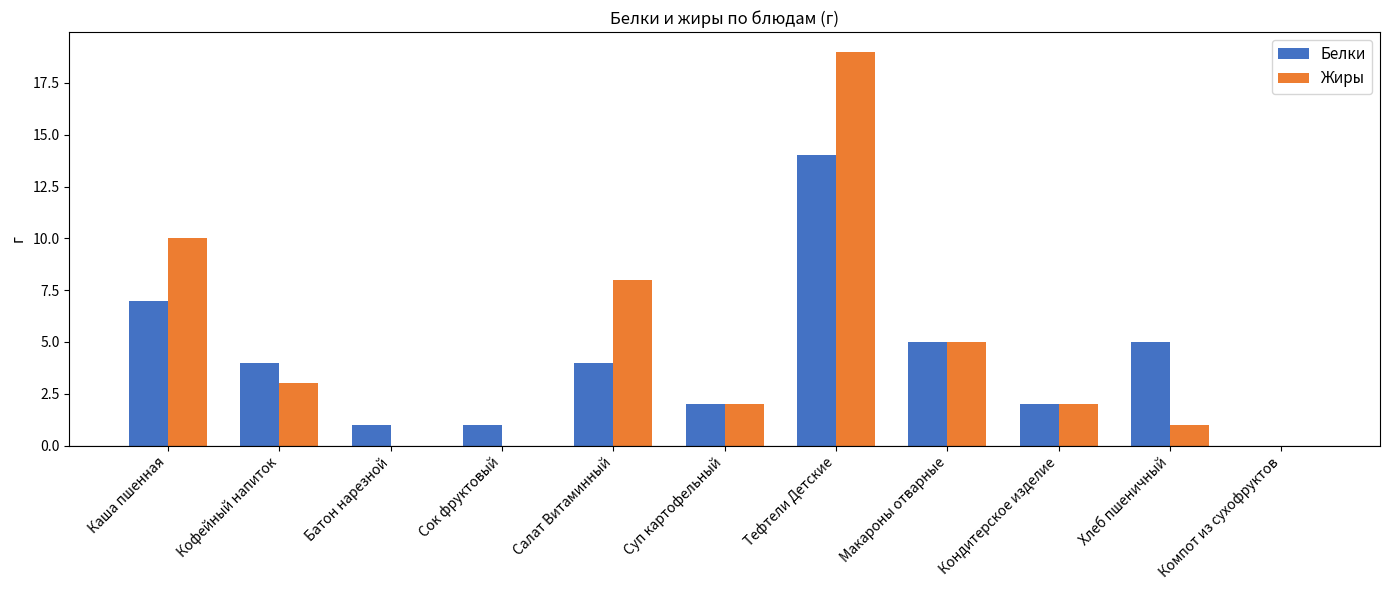

Reading left to right, what are all the values shown in this chart?

Белки: 7	4	1	1	4	2	14	5	2	5	0
Жиры: 10	3	0	0	8	2	19	5	2	1	0